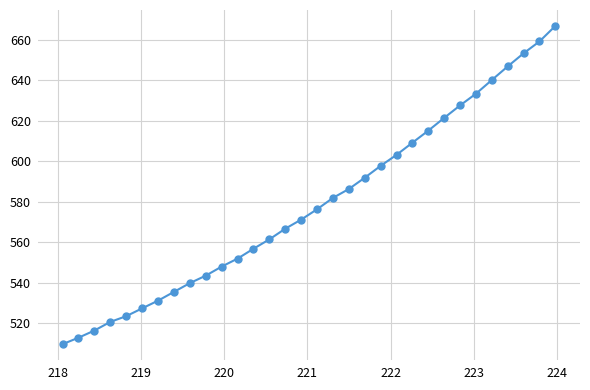

What is the value of the 28th point from the left?

640.2